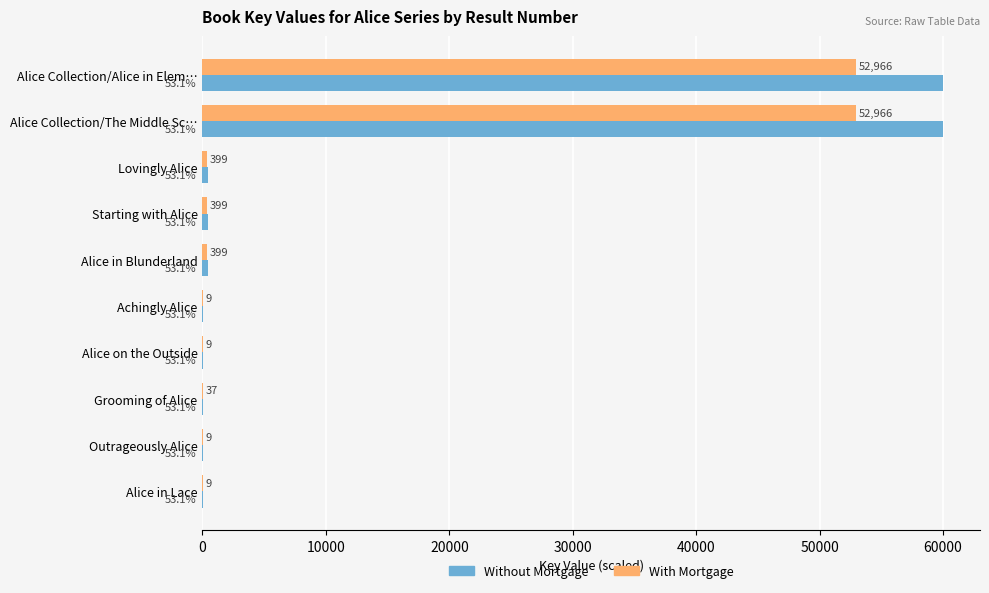

What are all the series names shown in the legend?

Without Mortgage, With Mortgage